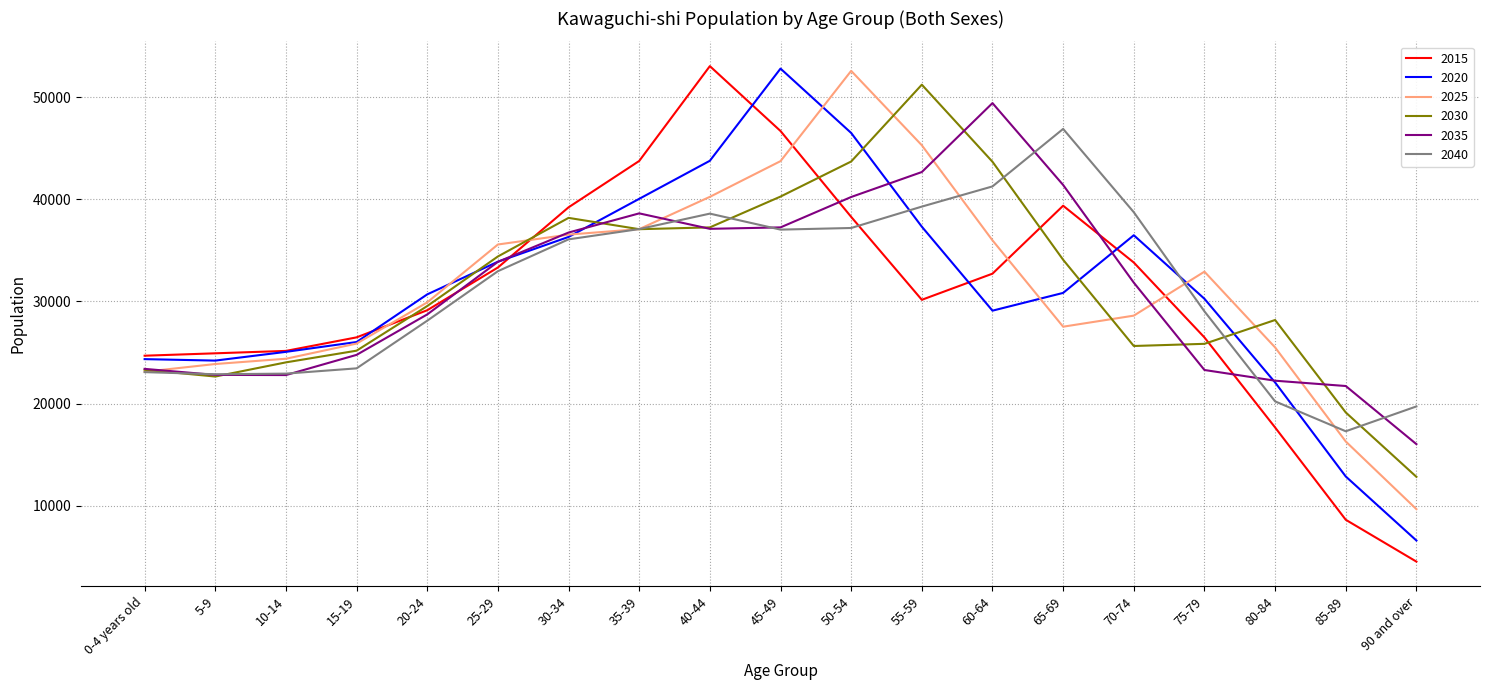

What is the spread (max minus min) of values at 45-49?

15771